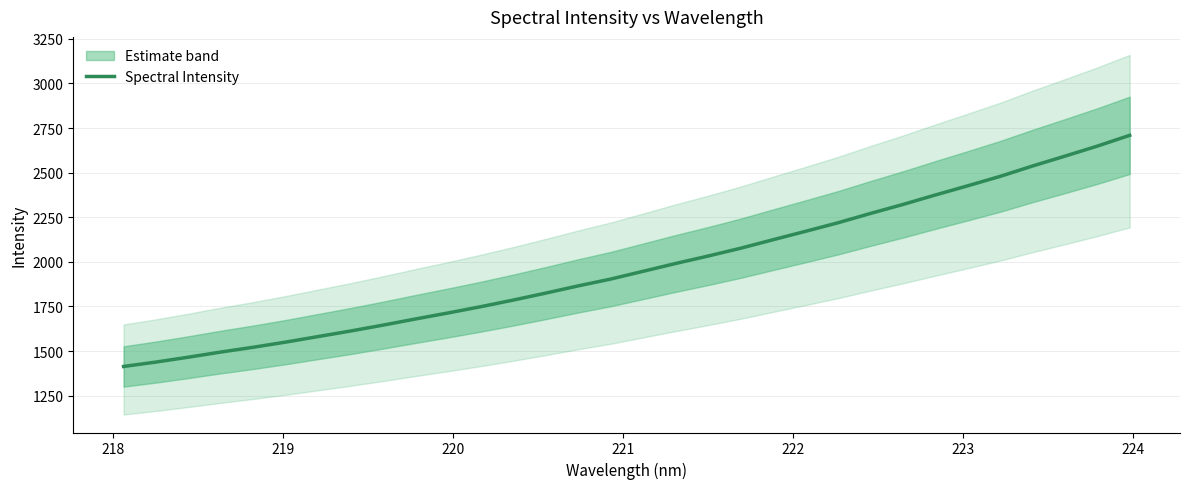

How many values exceed 1947?

16